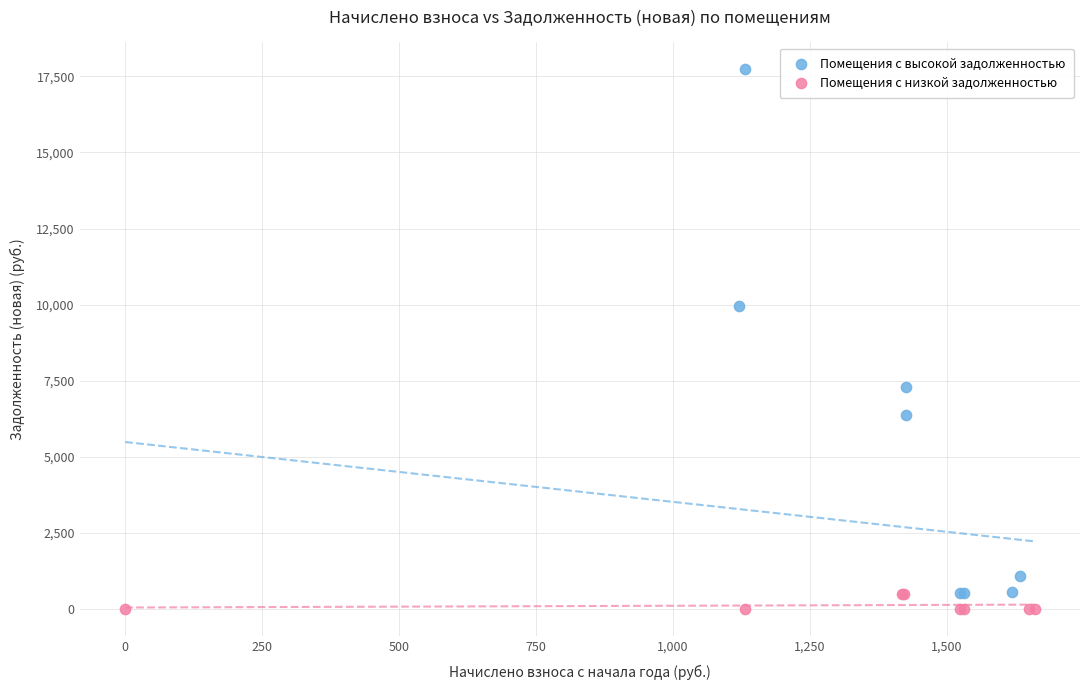

Which series has the largest Y range (max minus min)?

Помещения с высокой задолженностью